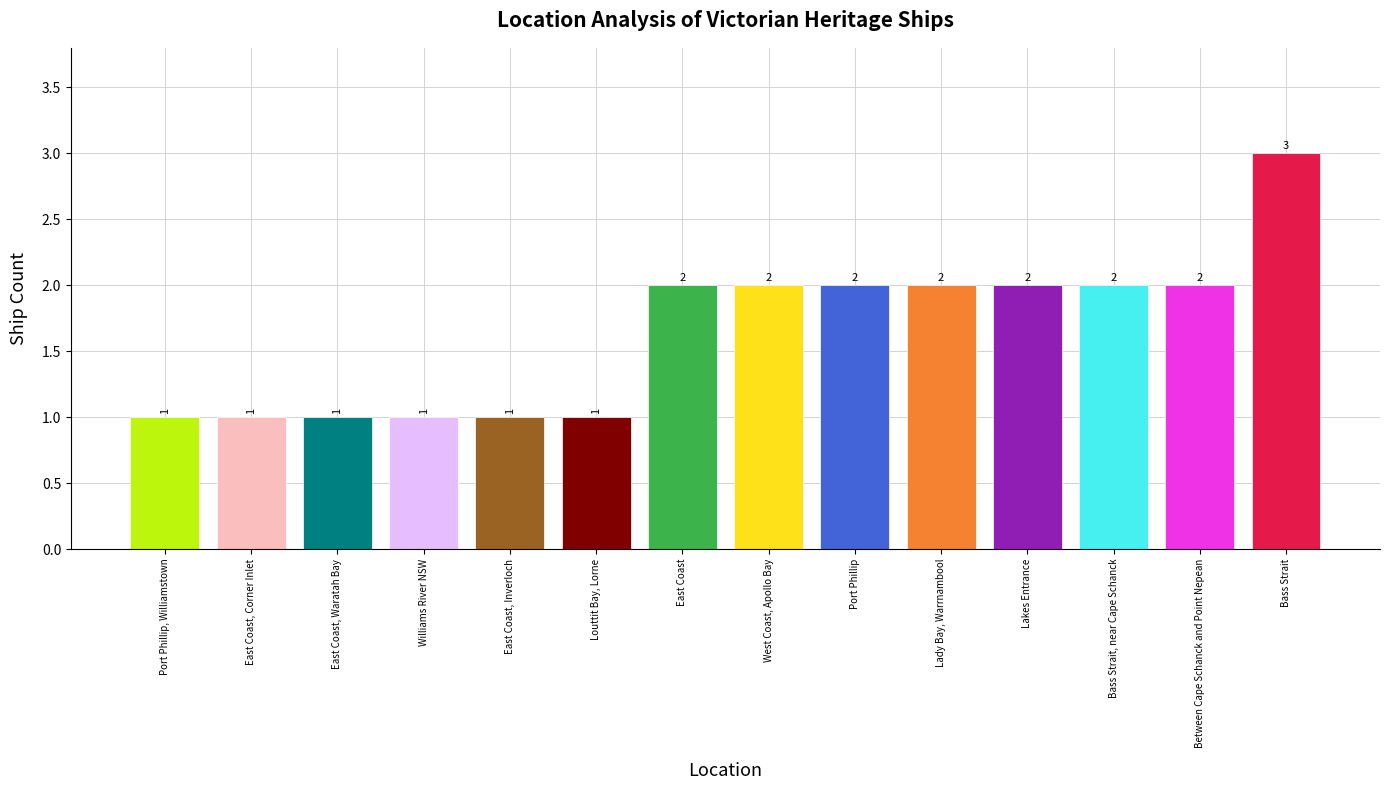

What is the difference between the maximum and minimum values?

2